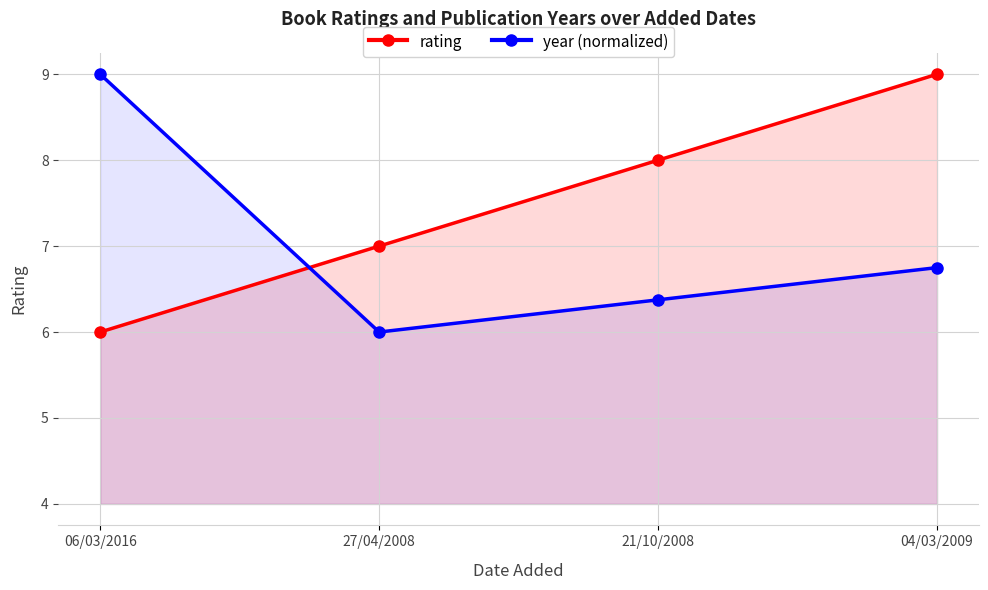

Which category has the lowest value in the rating series?

06/03/2016